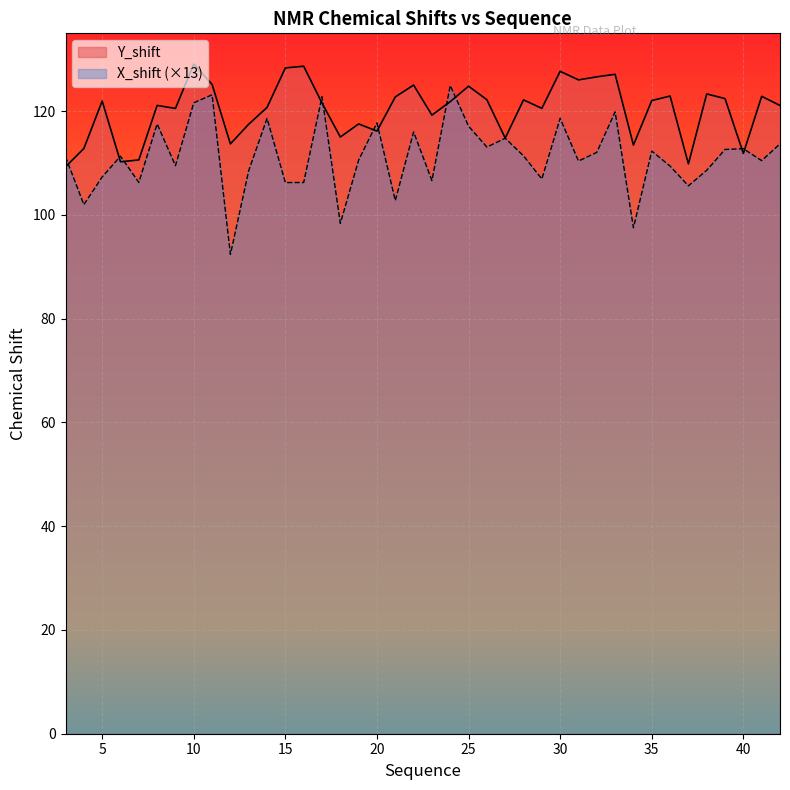

At which label does Y_shift reach its peak?

10